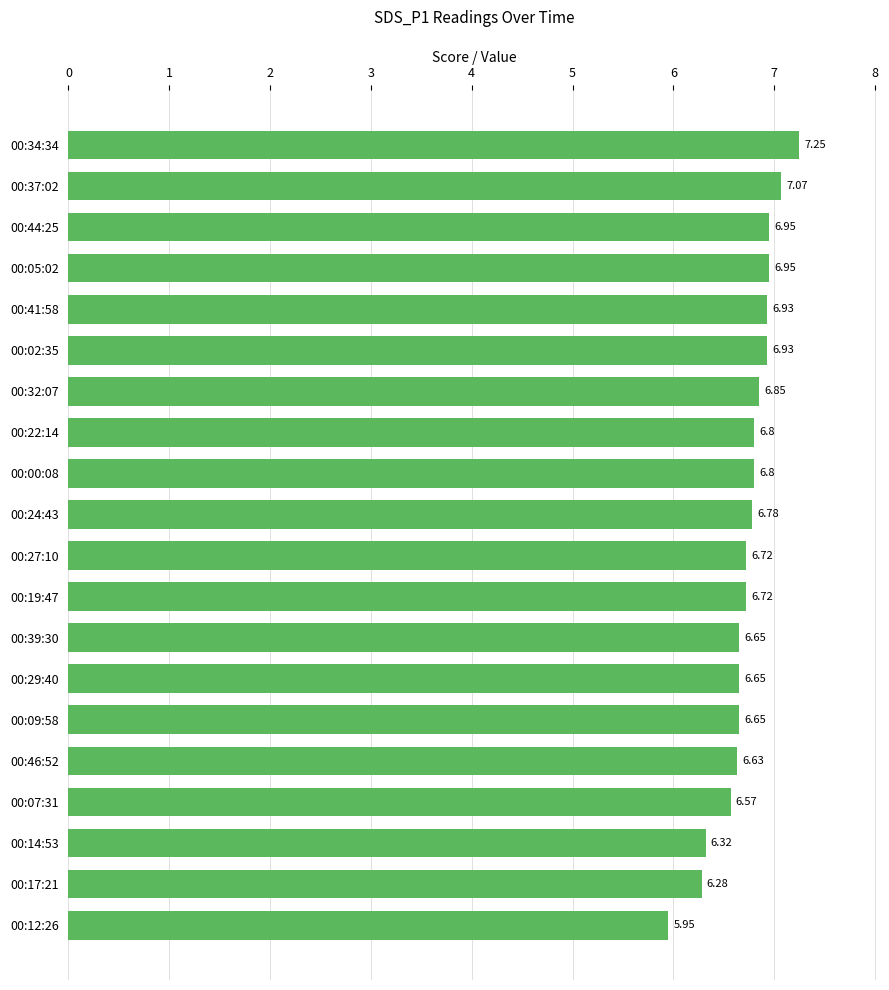

Which has a higher value, 00:37:02 or 00:29:40?

00:37:02